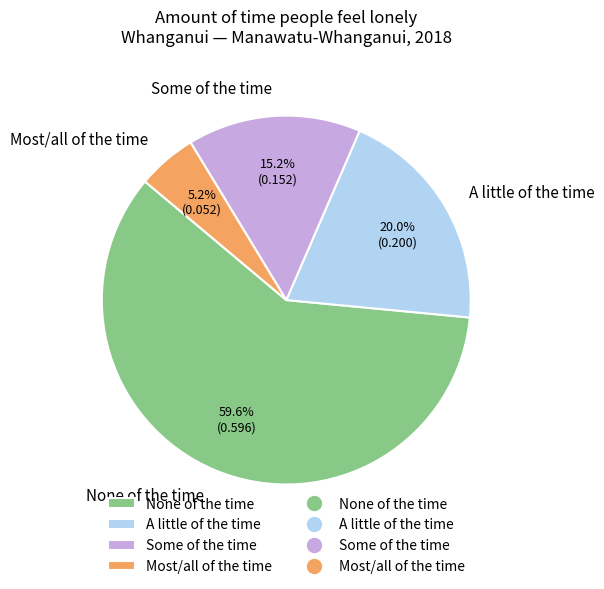

The Some of the time slice represents 9% of the pie. True or false?

False